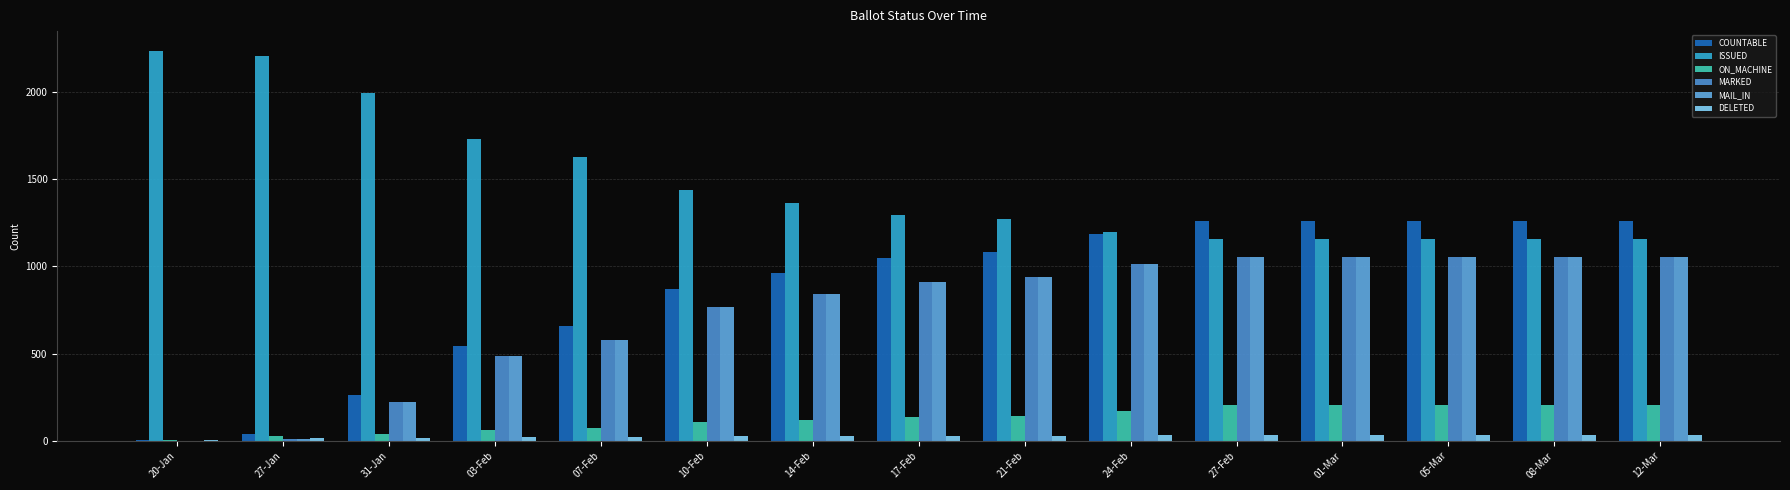

What are all the series names shown in the legend?

COUNTABLE, ISSUED, ON_MACHINE, MARKED, MAIL_IN, DELETED